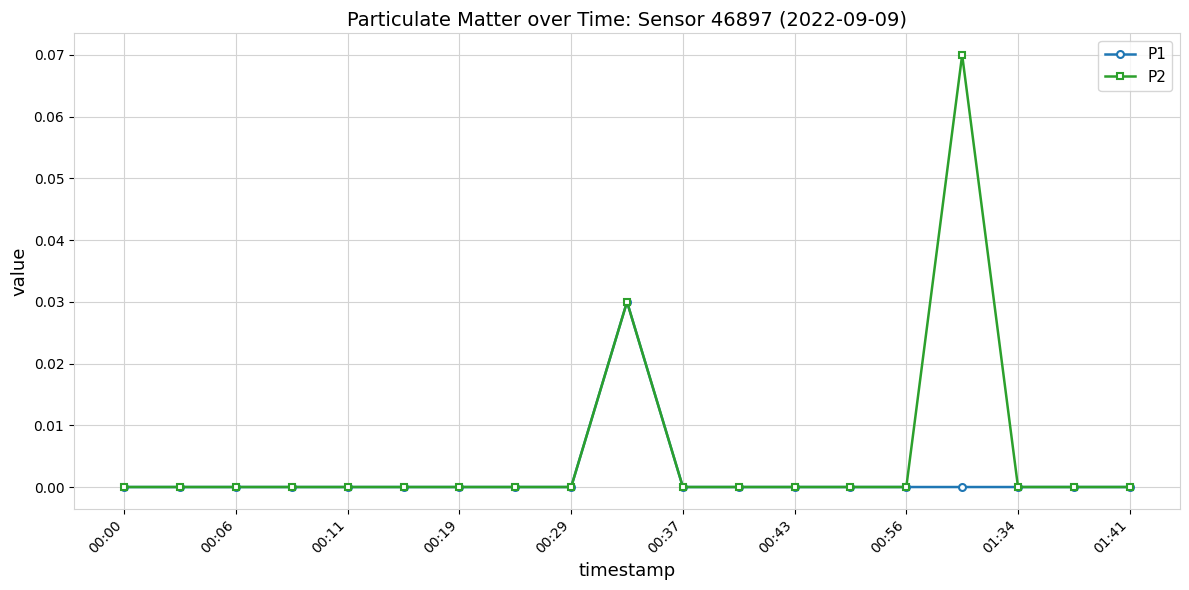

Which series has the widest spread of values?

P2